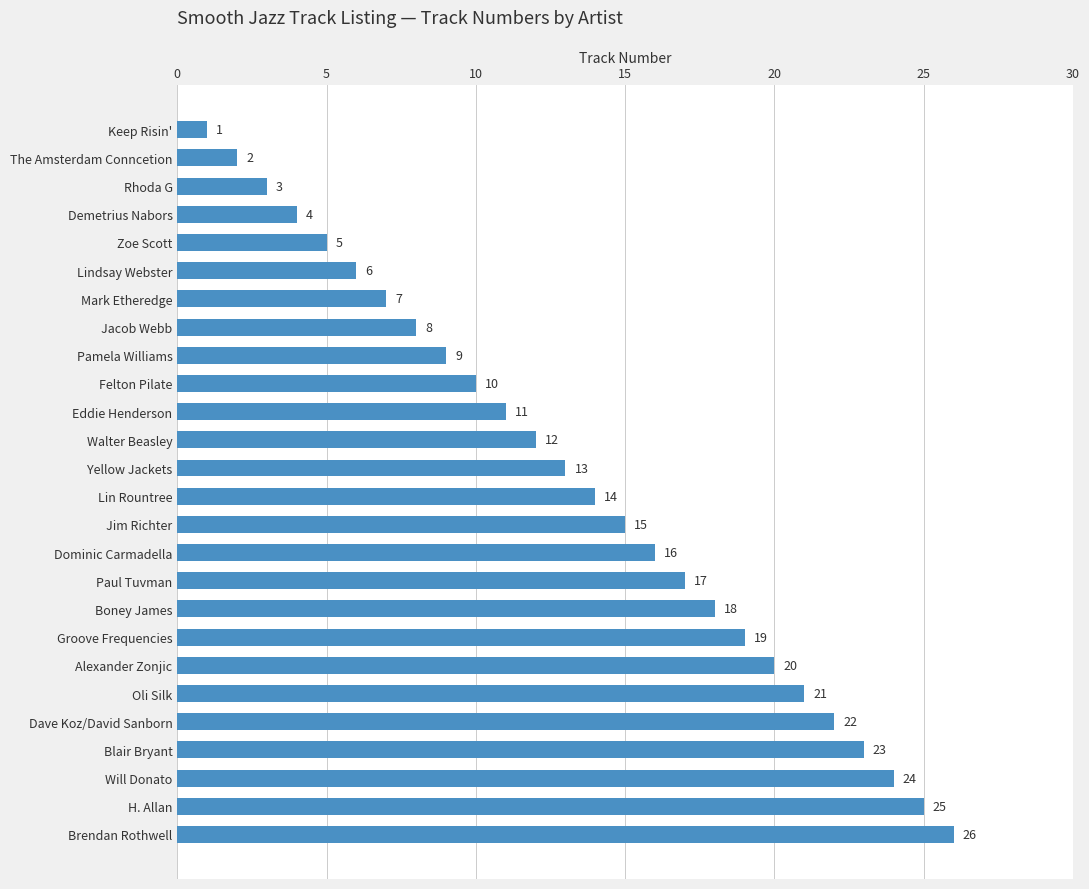

The chart shows a value of 10 at Oli Silk. True or false?

False